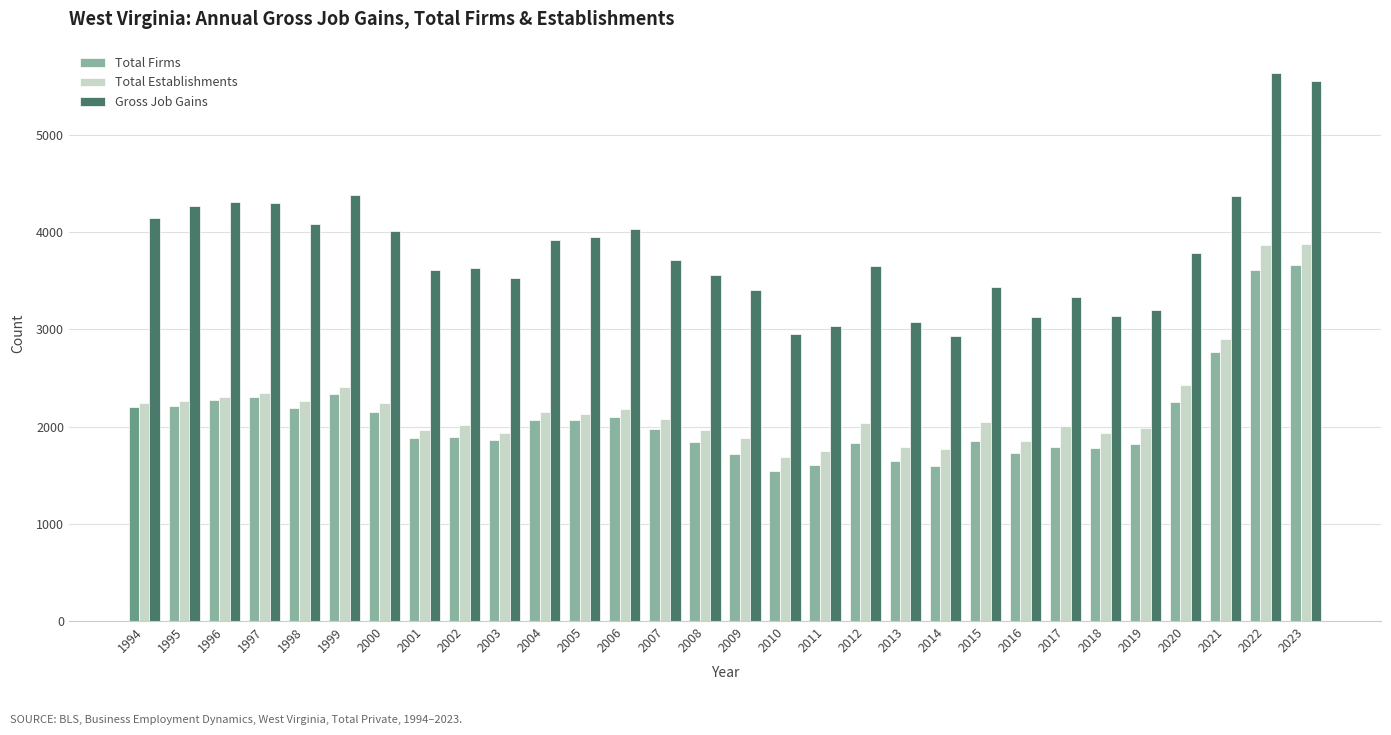

What is the total value across all series at 1997?

8941